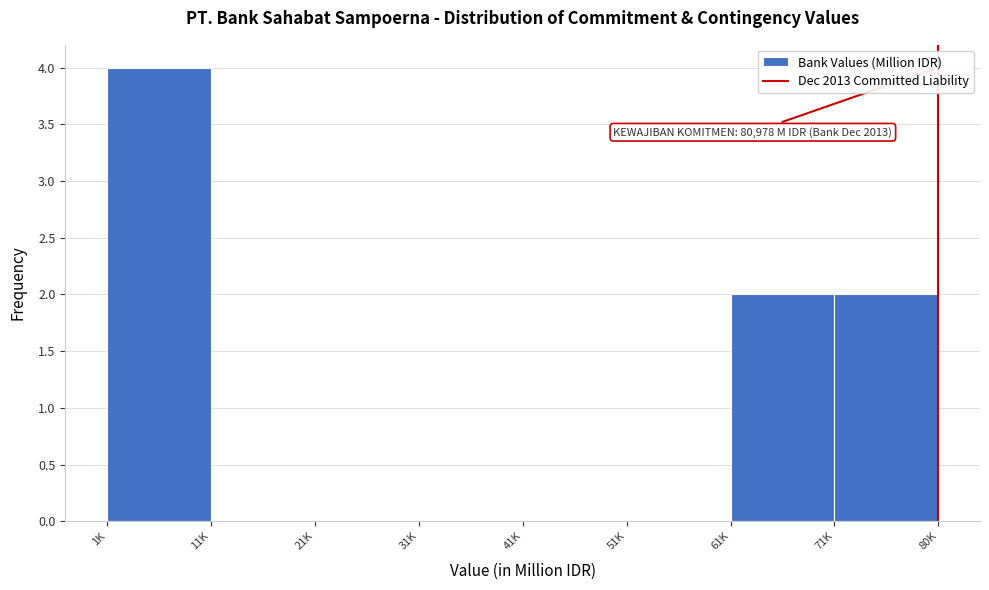

Reading right to left, what are all the values shown in this chart?

71K=2	61K=2	51K=0	41K=0	31K=0	21K=0	11K=0	1K=4